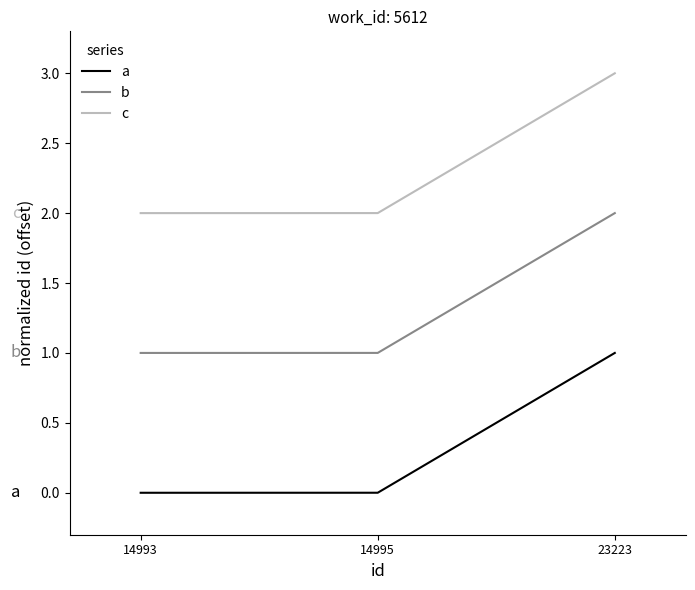

Rank the series by their average value, from highest to lowest.

c, b, a